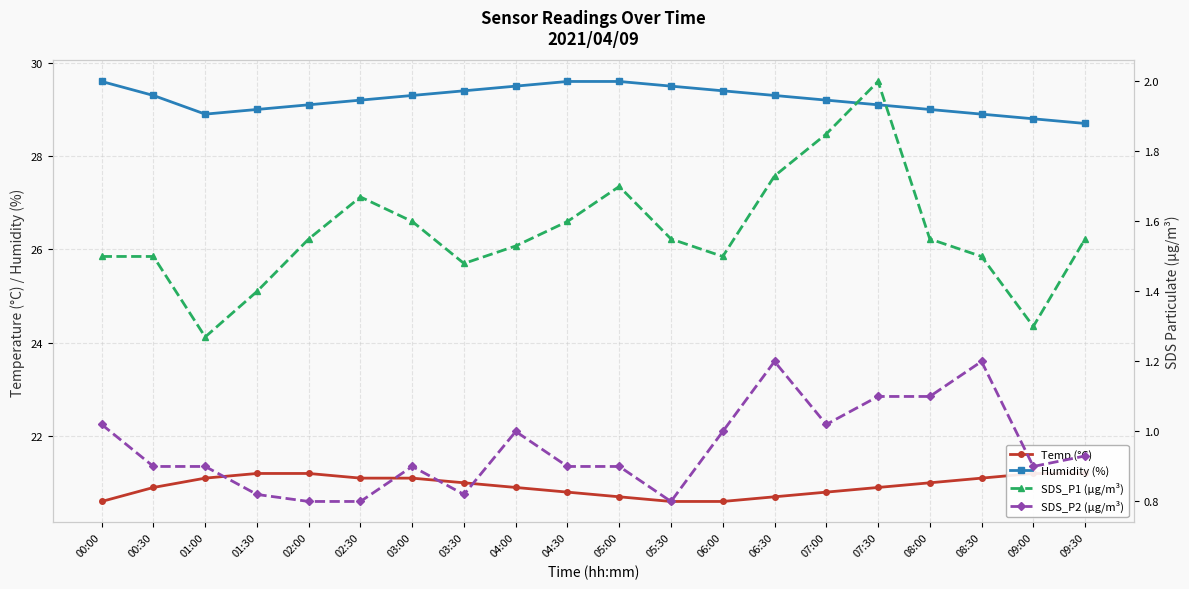

What value does the SDS_P1 (µg/m³) series have at 02:30?

1.7